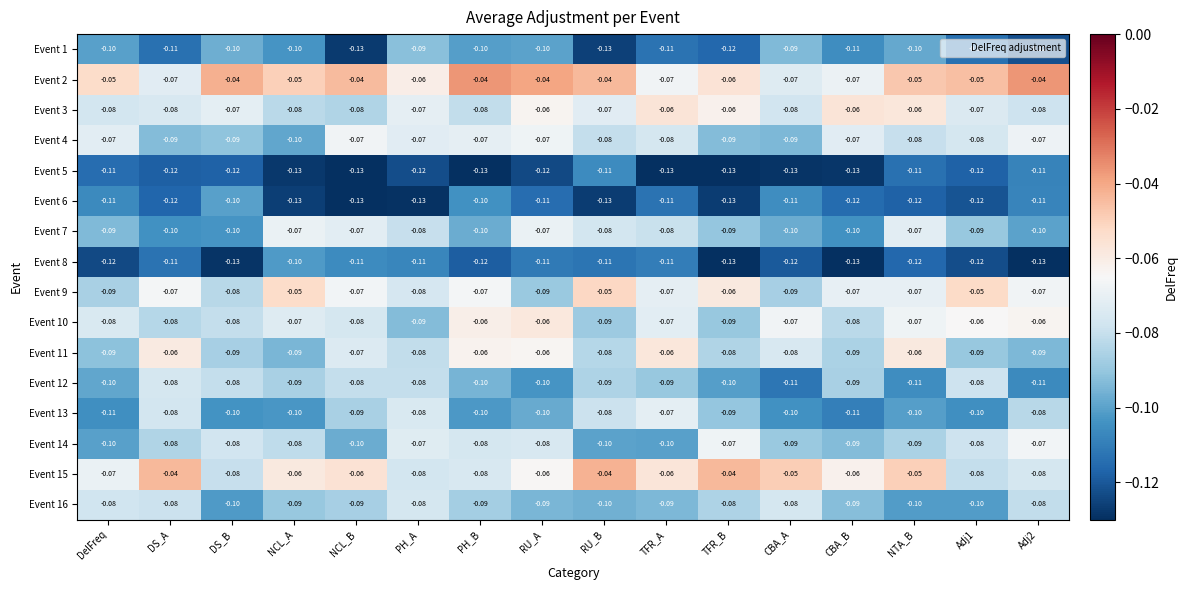

Is the value of Event 16 at DelFreq greater than the value of Event 7 at Adj2?

Yes